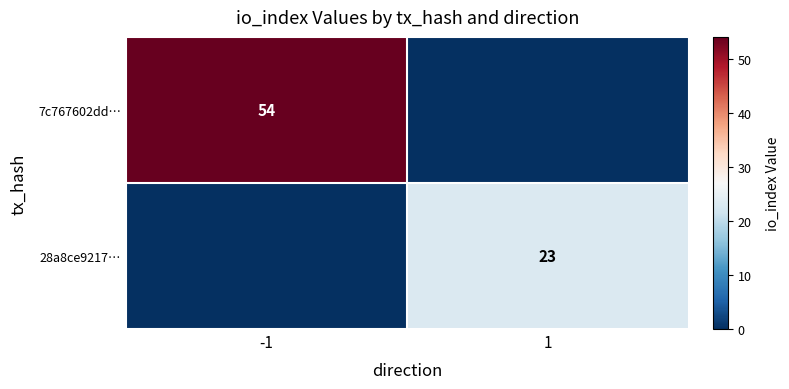

The value of 7c767602dd… at -1 is 54. True or false?

True